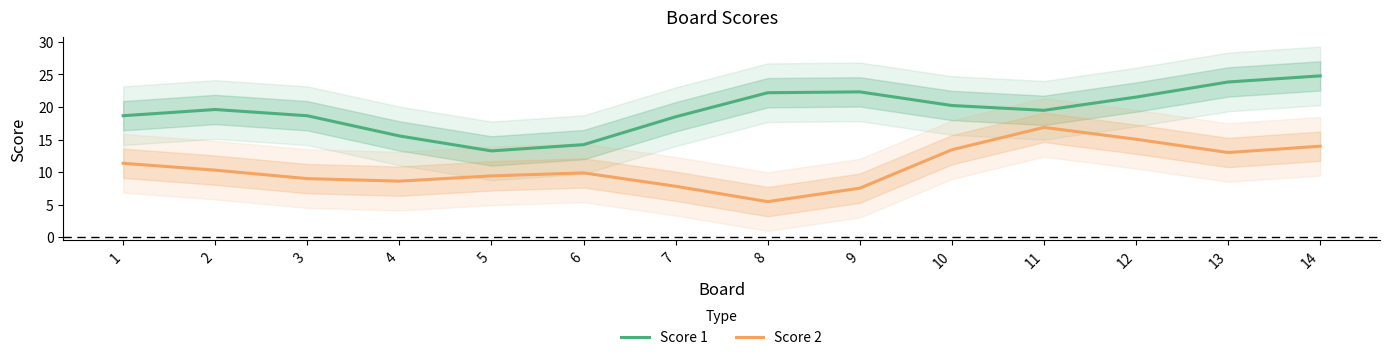

True or false: Score 1 has more than 1 points higher than both neighbors.

True